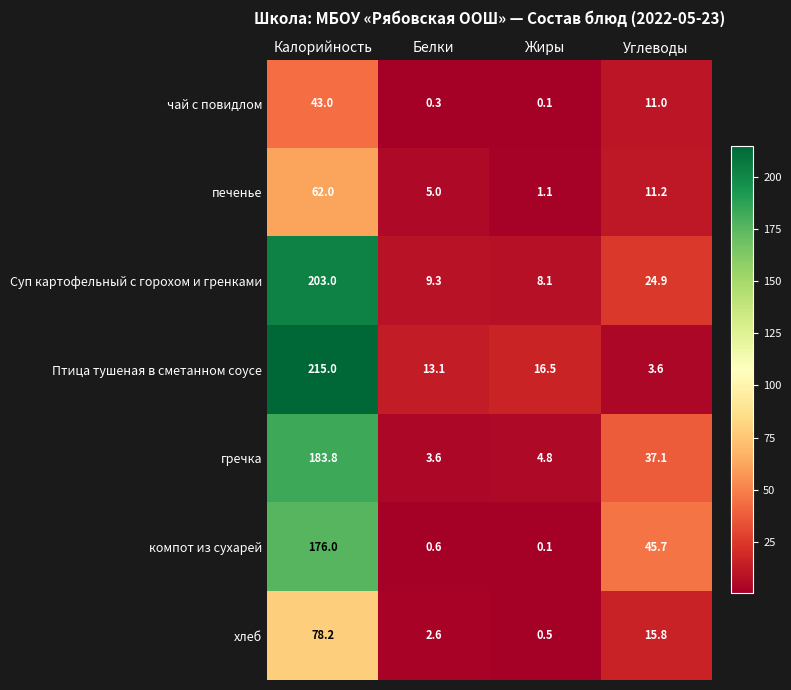

What is the difference between the maximum and minimum values in the Суп картофельный с горохом и гренками series?

194.9